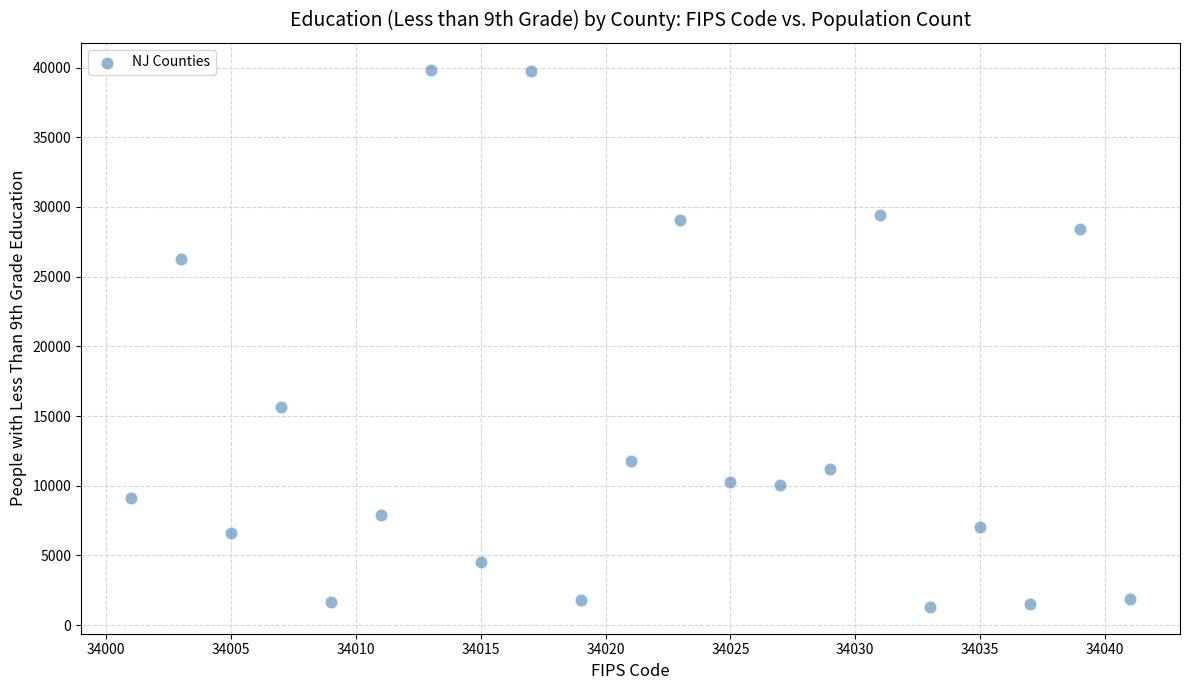

What Y value in the scatter plot is closest to 20578?

15675